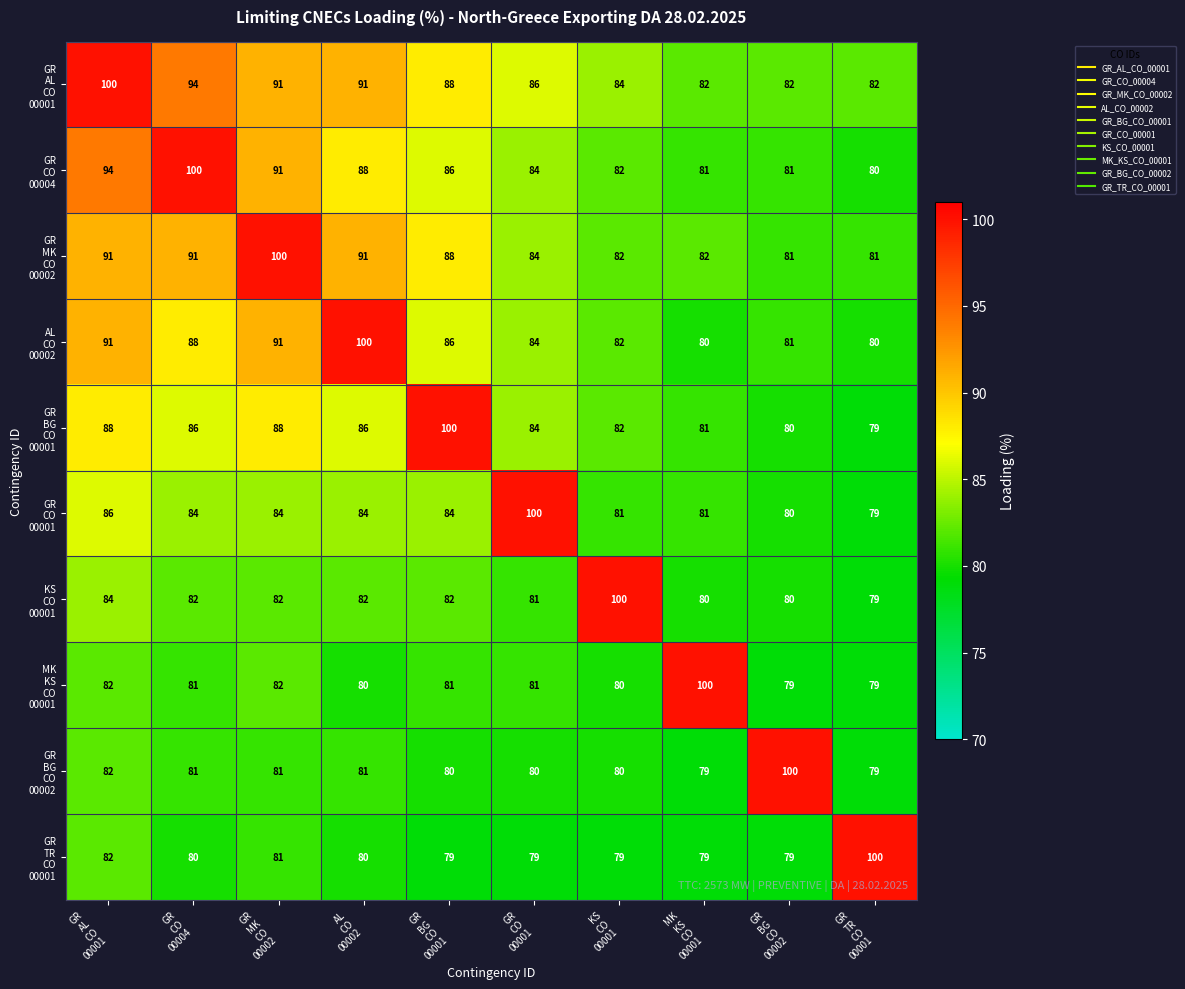

What is the minimum value shown in the chart?

79